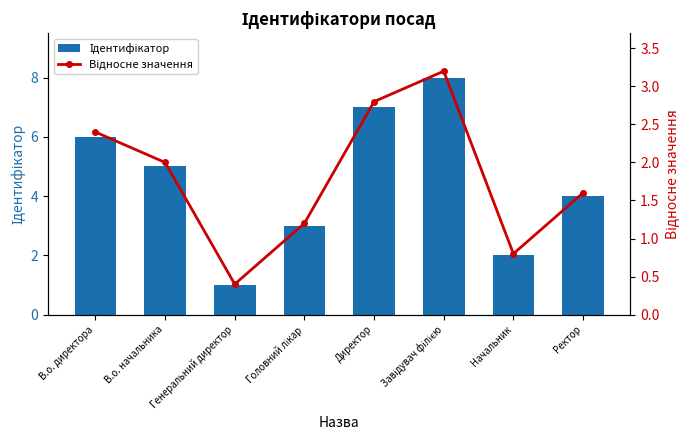

The Відносне значення series shows 0.7 at Директор. True or false?

False